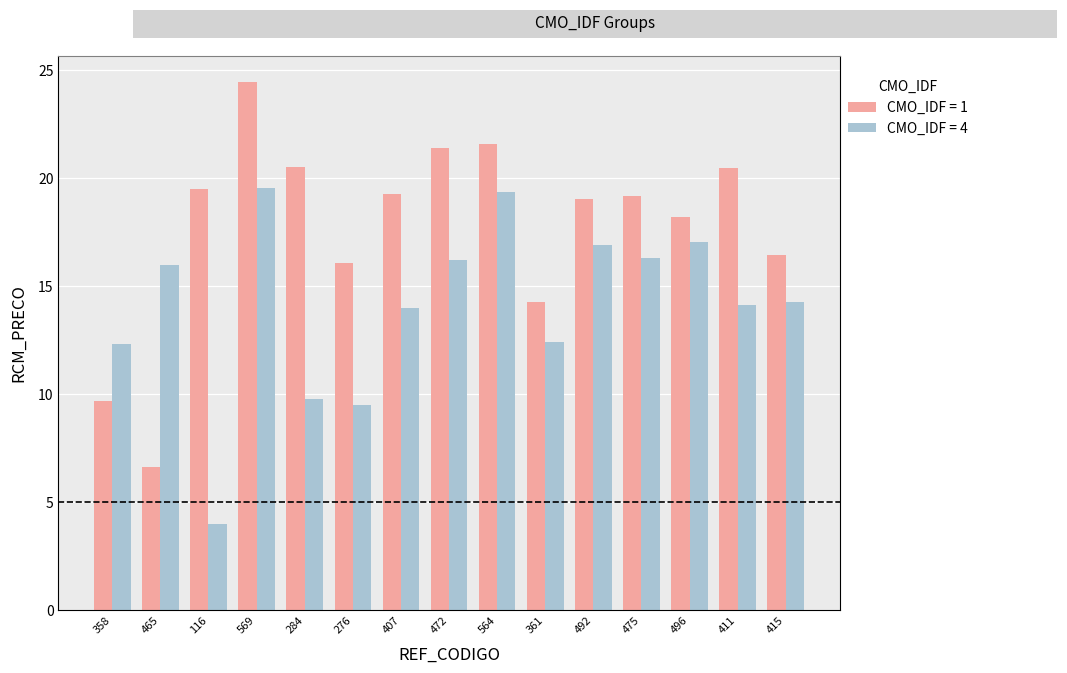

What is the sum of all avg_price values?

266.6